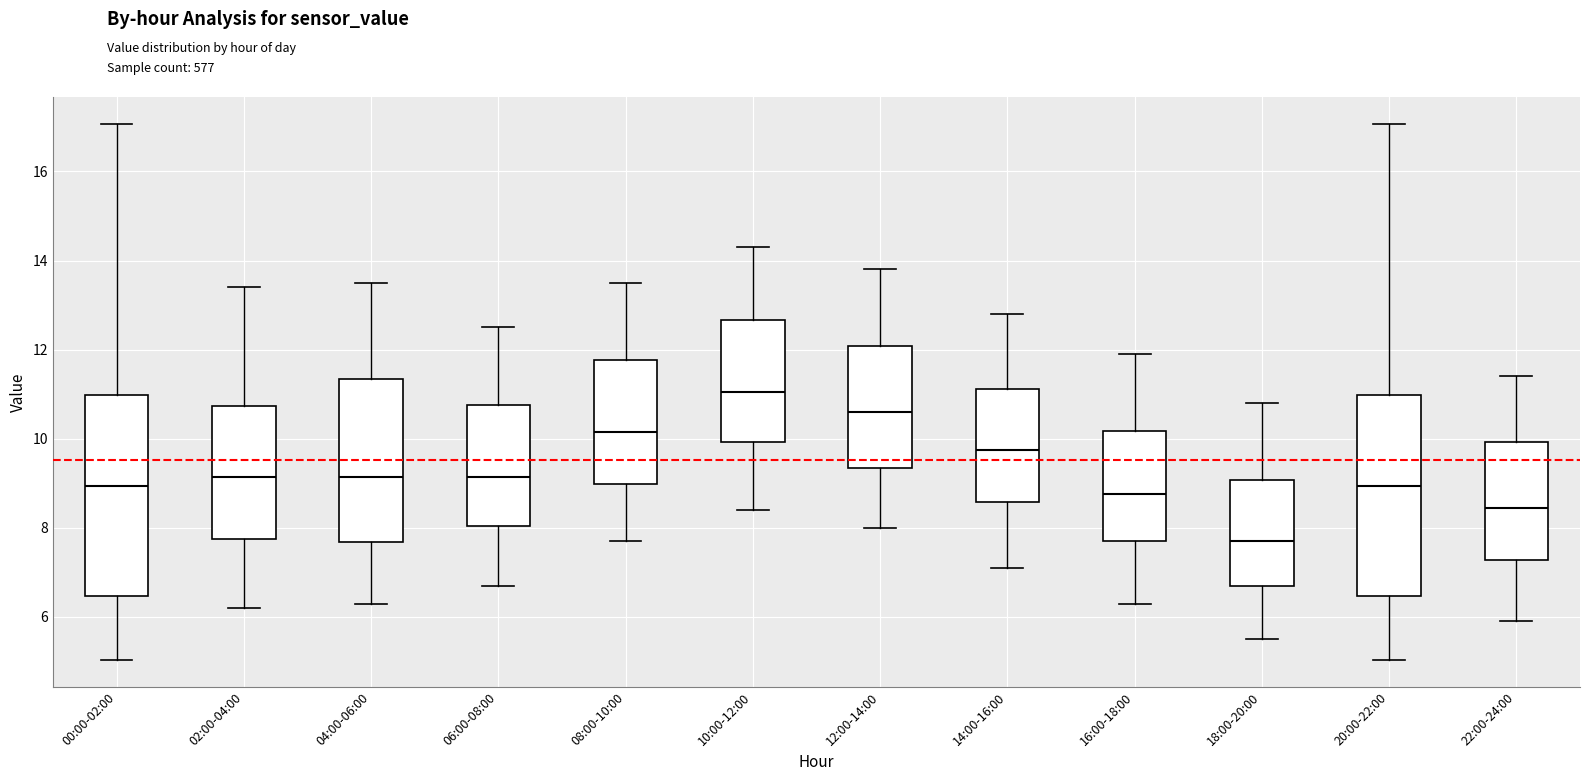

Reading left to right, transcribe this box plot: for each box, give where its median line is, the range the box spans, and where its two whiskers end, as read against the y-axis. The values are not printed on the chart, so give them approximately, as read against the axis.

00:00-02:00: median 9.0, box 6.4 to 11.0, whiskers 5.0 to 17.0
02:00-04:00: median 9.2, box 7.8 to 10.8, whiskers 6.2 to 13.4
04:00-06:00: median 9.2, box 7.6 to 11.4, whiskers 6.4 to 13.6
06:00-08:00: median 9.2, box 8.0 to 10.8, whiskers 6.8 to 12.6
08:00-10:00: median 10.2, box 9.0 to 11.8, whiskers 7.8 to 13.6
10:00-12:00: median 11.0, box 10.0 to 12.6, whiskers 8.4 to 14.4
12:00-14:00: median 10.6, box 9.4 to 12.0, whiskers 8.0 to 13.8
14:00-16:00: median 9.8, box 8.6 to 11.2, whiskers 7.2 to 12.8
16:00-18:00: median 8.8, box 7.8 to 10.2, whiskers 6.4 to 12.0
18:00-20:00: median 7.8, box 6.8 to 9.0, whiskers 5.6 to 10.8
20:00-22:00: median 9.0, box 6.4 to 11.0, whiskers 5.0 to 17.0
22:00-24:00: median 8.4, box 7.2 to 10.0, whiskers 6.0 to 11.4